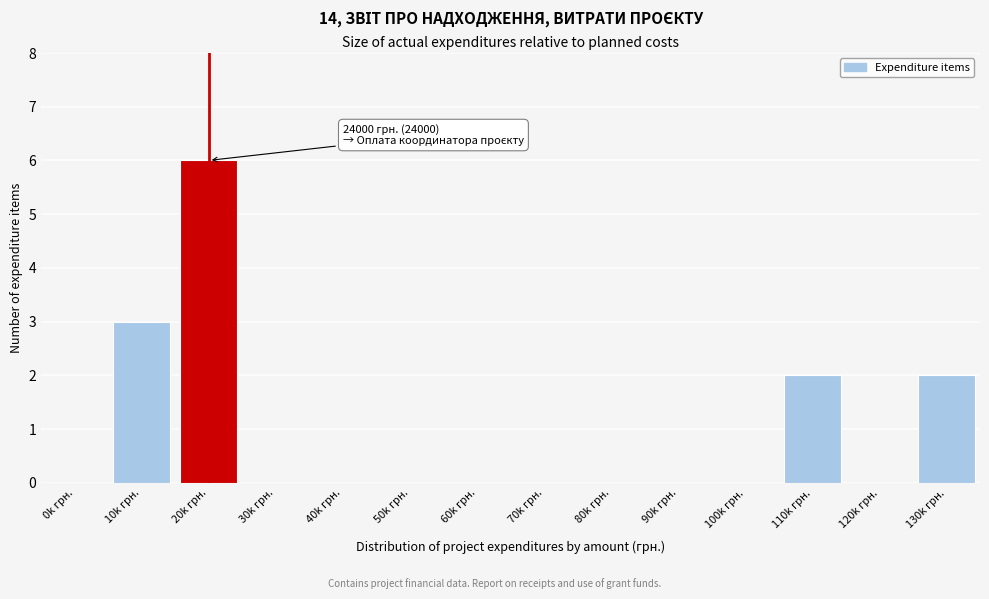

Reading left to right, list all the values displayed in this chart.

0k грн.=0	10k грн.=3	20k грн.=6	30k грн.=0	40k грн.=0	50k грн.=0	60k грн.=0	70k грн.=0	80k грн.=0	90k грн.=0	100k грн.=0	110k грн.=2	120k грн.=0	130k грн.=2